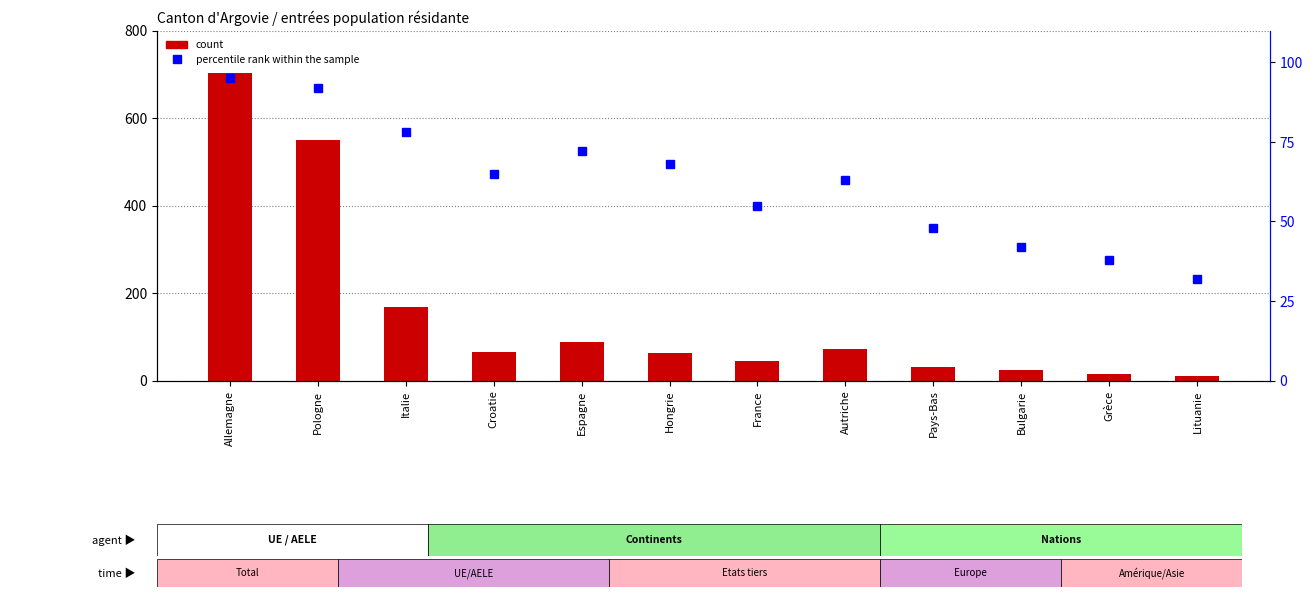

Reading right to left, transcribe all the data shown in this chart.

count: Lituanie=10	Grèce=14	Bulgarie=25	Pays-Bas=30	Autriche=73	France=44	Hongrie=63	Espagne=87	Croatie=66	Italie=167	Pologne=549	Allemagne=703
percentile rank within the sample: Lituanie=32	Grèce=38	Bulgarie=42	Pays-Bas=48	Autriche=63	France=55	Hongrie=68	Espagne=72	Croatie=65	Italie=78	Pologne=92	Allemagne=95